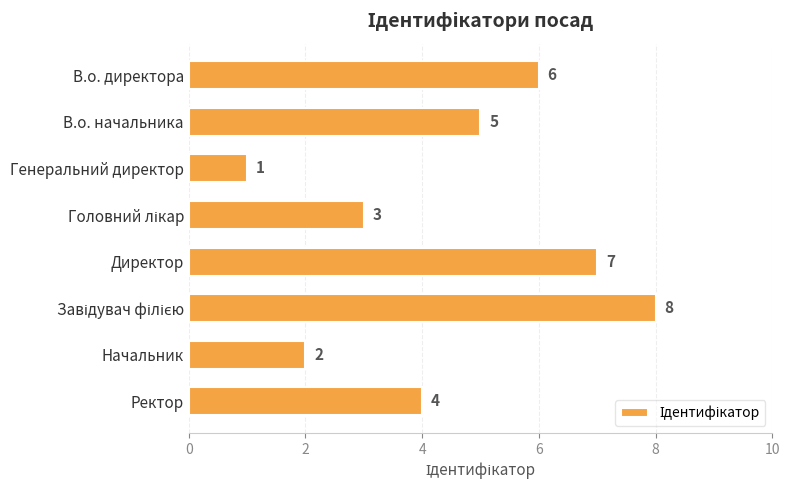

The value at Начальник is 3. True or false?

False